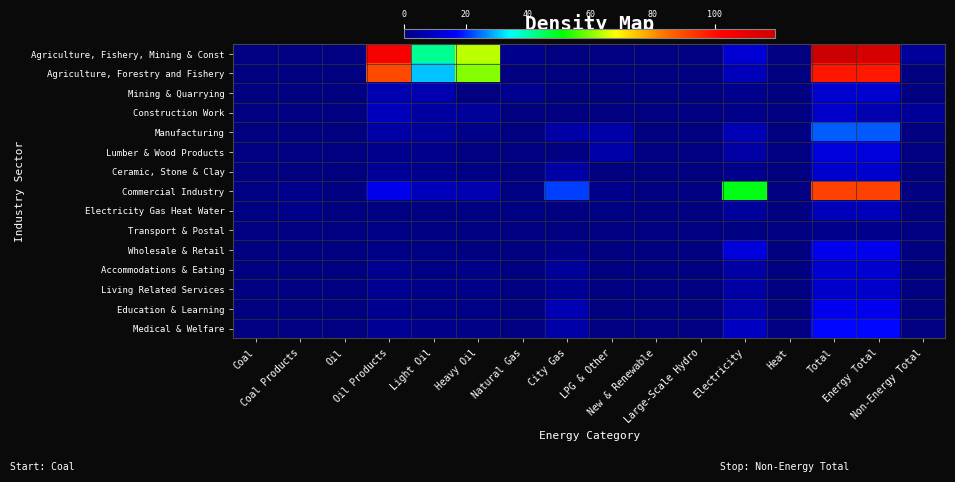

Reading left to right, what are all the values shown in this chart?

Agriculture, Fishery, Mining & Const: Coal=0.0	Coal Products=0.0	Oil=0.0	Oil Products=105.1	Light Oil=41.5	Heavy Oil=63.8	Natural Gas=2.2	City Gas=0.4	LPG & Other=0.0	New & Renewable=0.0	Large-Scale Hydro=0.0	Electricity=11.6	Heat=0.0	Total=119.5	Energy Total=115.8	Non-Energy Total=3.7
Agriculture, Forestry and Fishery: Coal=0.0	Coal Products=0.0	Oil=0.0	Oil Products=90.2	Light Oil=30.3	Heavy Oil=60.0	Natural Gas=0.0	City Gas=0.1	LPG & Other=0.0	New & Renewable=0.0	Large-Scale Hydro=0.0	Electricity=8.1	Heat=0.0	Total=98.5	Energy Total=98.3	Non-Energy Total=0.2
Mining & Quarrying: Coal=0.0	Coal Products=0.0	Oil=0.0	Oil Products=6.7	Light Oil=6.6	Heavy Oil=0.1	Natural Gas=2.2	City Gas=0.1	LPG & Other=0.0	New & Renewable=0.0	Large-Scale Hydro=0.0	Electricity=2.1	Heat=0.0	Total=11.1	Energy Total=11.1	Non-Energy Total=0.0
Construction Work: Coal=0.0	Coal Products=0.0	Oil=0.0	Oil Products=8.2	Light Oil=4.6	Heavy Oil=3.7	Natural Gas=0.0	City Gas=0.2	LPG & Other=0.0	New & Renewable=0.0	Large-Scale Hydro=0.0	Electricity=1.4	Heat=0.0	Total=9.9	Energy Total=6.4	Non-Energy Total=3.5
Manufacturing: Coal=0.1	Coal Products=0.1	Oil=0.0	Oil Products=5.2	Light Oil=3.7	Heavy Oil=1.4	Natural Gas=0.0	City Gas=5.2	LPG & Other=5.8	New & Renewable=0.0	Large-Scale Hydro=0.0	Electricity=7.1	Heat=0.0	Total=23.4	Energy Total=23.3	Non-Energy Total=0.1
Lumber & Wood Products: Coal=0.0	Coal Products=0.0	Oil=0.0	Oil Products=2.1	Light Oil=1.7	Heavy Oil=0.3	Natural Gas=0.0	City Gas=0.1	LPG & Other=5.5	New & Renewable=0.0	Large-Scale Hydro=0.0	Electricity=5.1	Heat=0.0	Total=12.7	Energy Total=12.7	Non-Energy Total=0.0
Ceramic, Stone & Clay: Coal=0.1	Coal Products=0.1	Oil=0.0	Oil Products=3.1	Light Oil=2.0	Heavy Oil=1.1	Natural Gas=0.0	City Gas=5.1	LPG & Other=0.3	New & Renewable=0.0	Large-Scale Hydro=0.0	Electricity=2.0	Heat=0.0	Total=10.7	Energy Total=10.6	Non-Energy Total=0.1
Commercial Industry: Coal=0.6	Coal Products=1.9	Oil=0.0	Oil Products=14.9	Light Oil=8.2	Heavy Oil=6.7	Natural Gas=0.6	City Gas=21.4	LPG & Other=2.0	New & Renewable=0.0	Large-Scale Hydro=0.0	Electricity=49.9	Heat=0.0	Total=91.3	Energy Total=91.3	Non-Energy Total=0.0
Electricity Gas Heat Water: Coal=0.6	Coal Products=1.6	Oil=0.0	Oil Products=0.5	Light Oil=0.0	Heavy Oil=0.5	Natural Gas=0.6	City Gas=0.1	LPG & Other=0.5	New & Renewable=0.0	Large-Scale Hydro=0.0	Electricity=4.1	Heat=0.0	Total=8.0	Energy Total=8.0	Non-Energy Total=0.0
Transport & Postal: Coal=0.0	Coal Products=0.0	Oil=0.0	Oil Products=1.1	Light Oil=0.5	Heavy Oil=0.6	Natural Gas=0.0	City Gas=0.0	LPG & Other=0.0	New & Renewable=0.0	Large-Scale Hydro=0.0	Electricity=0.7	Heat=0.0	Total=1.8	Energy Total=1.8	Non-Energy Total=0.0
Wholesale & Retail: Coal=0.0	Coal Products=0.0	Oil=0.0	Oil Products=1.0	Light Oil=0.8	Heavy Oil=0.2	Natural Gas=0.0	City Gas=1.3	LPG & Other=0.0	New & Renewable=0.0	Large-Scale Hydro=0.0	Electricity=12.6	Heat=0.0	Total=14.9	Energy Total=14.9	Non-Energy Total=0.0
Accommodations & Eating: Coal=0.0	Coal Products=0.0	Oil=0.0	Oil Products=2.4	Light Oil=1.1	Heavy Oil=1.3	Natural Gas=0.0	City Gas=3.6	LPG & Other=0.0	New & Renewable=0.0	Large-Scale Hydro=0.0	Electricity=5.1	Heat=0.0	Total=11.1	Energy Total=11.1	Non-Energy Total=0.0
Living Related Services: Coal=0.0	Coal Products=0.0	Oil=0.0	Oil Products=2.5	Light Oil=1.2	Heavy Oil=1.3	Natural Gas=0.0	City Gas=2.9	LPG & Other=0.0	New & Renewable=0.0	Large-Scale Hydro=0.0	Electricity=5.0	Heat=0.0	Total=10.4	Energy Total=10.4	Non-Energy Total=0.0
Education & Learning: Coal=0.0	Coal Products=0.0	Oil=0.0	Oil Products=2.2	Light Oil=1.1	Heavy Oil=1.1	Natural Gas=0.0	City Gas=6.8	LPG & Other=0.0	New & Renewable=0.0	Large-Scale Hydro=0.0	Electricity=6.1	Heat=0.0	Total=15.1	Energy Total=15.1	Non-Energy Total=0.0
Medical & Welfare: Coal=0.0	Coal Products=0.0	Oil=0.0	Oil Products=2.9	Light Oil=1.6	Heavy Oil=1.4	Natural Gas=0.0	City Gas=5.4	LPG & Other=0.0	New & Renewable=0.0	Large-Scale Hydro=0.0	Electricity=9.2	Heat=0.0	Total=17.6	Energy Total=17.6	Non-Energy Total=0.0